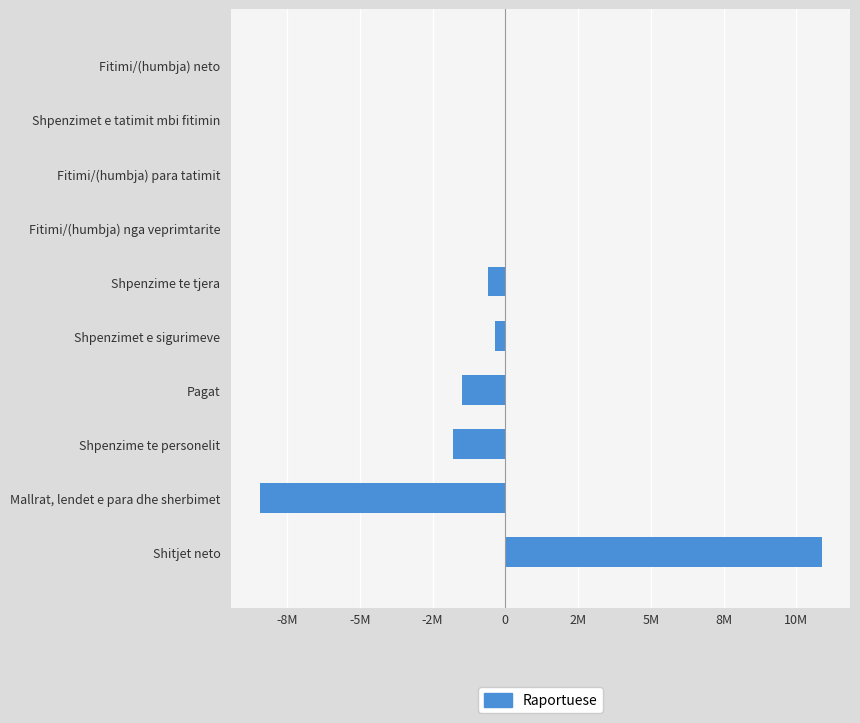

Are the bars horizontal?

Yes